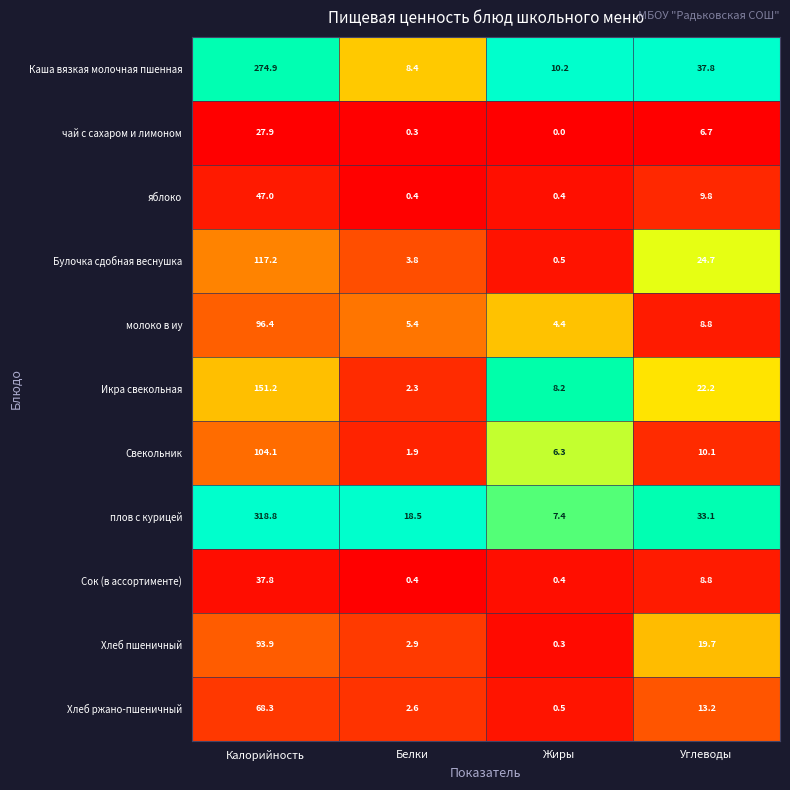

What is the greatest value displayed?

318.8